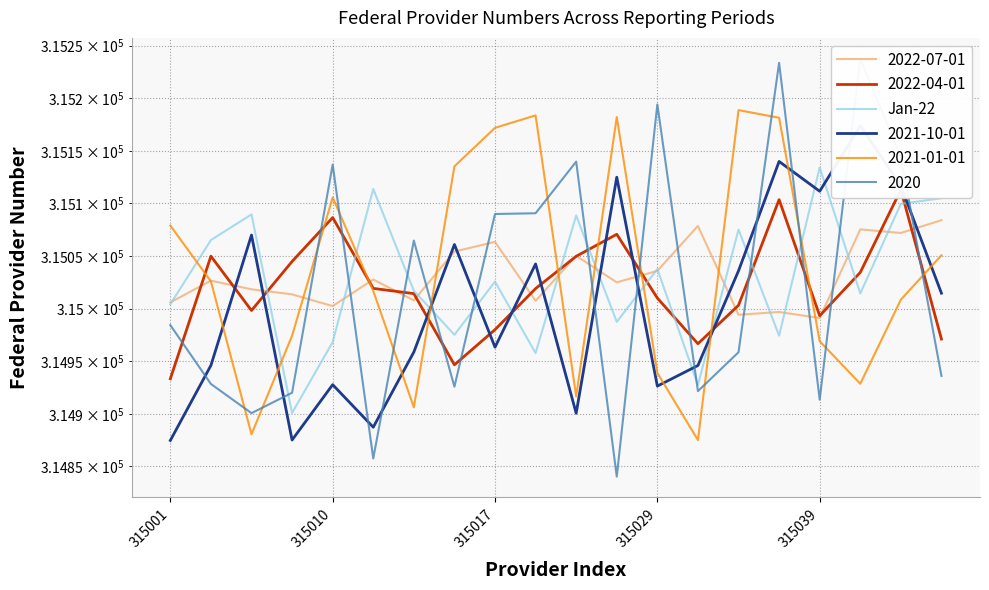

The chart shows a value of 86401.8 at 315039. True or false?

False